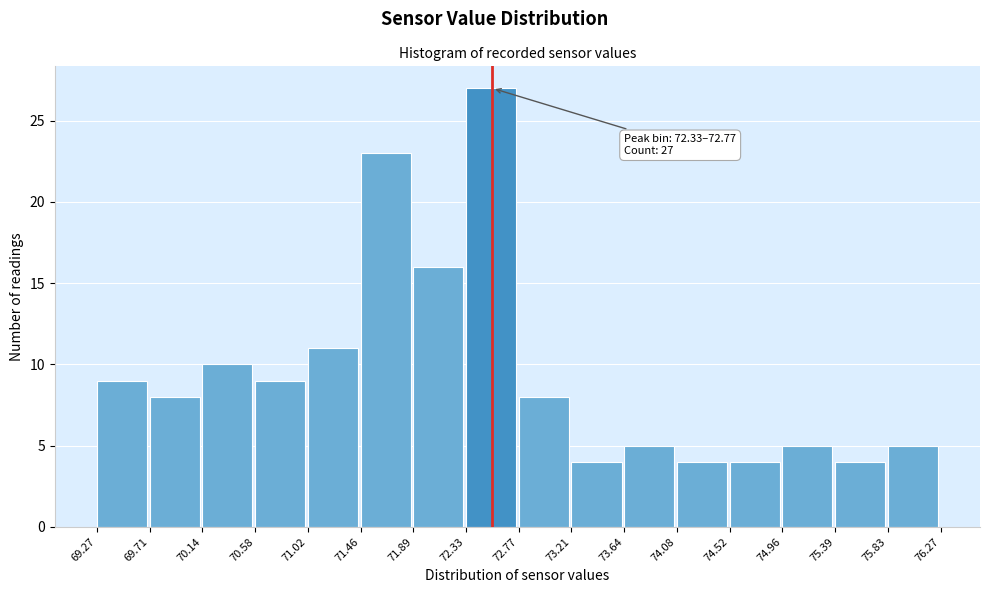

Over which range of the x-axis is the bar tallest?

72.33 to 72.77